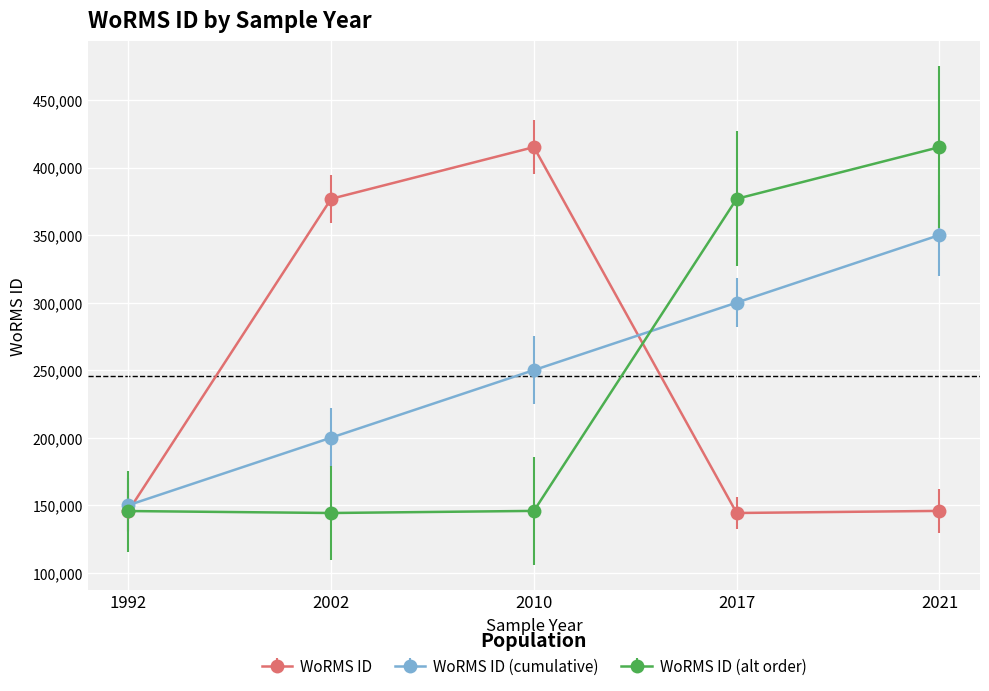

At how many categories does at least one series exceed 324803?

4